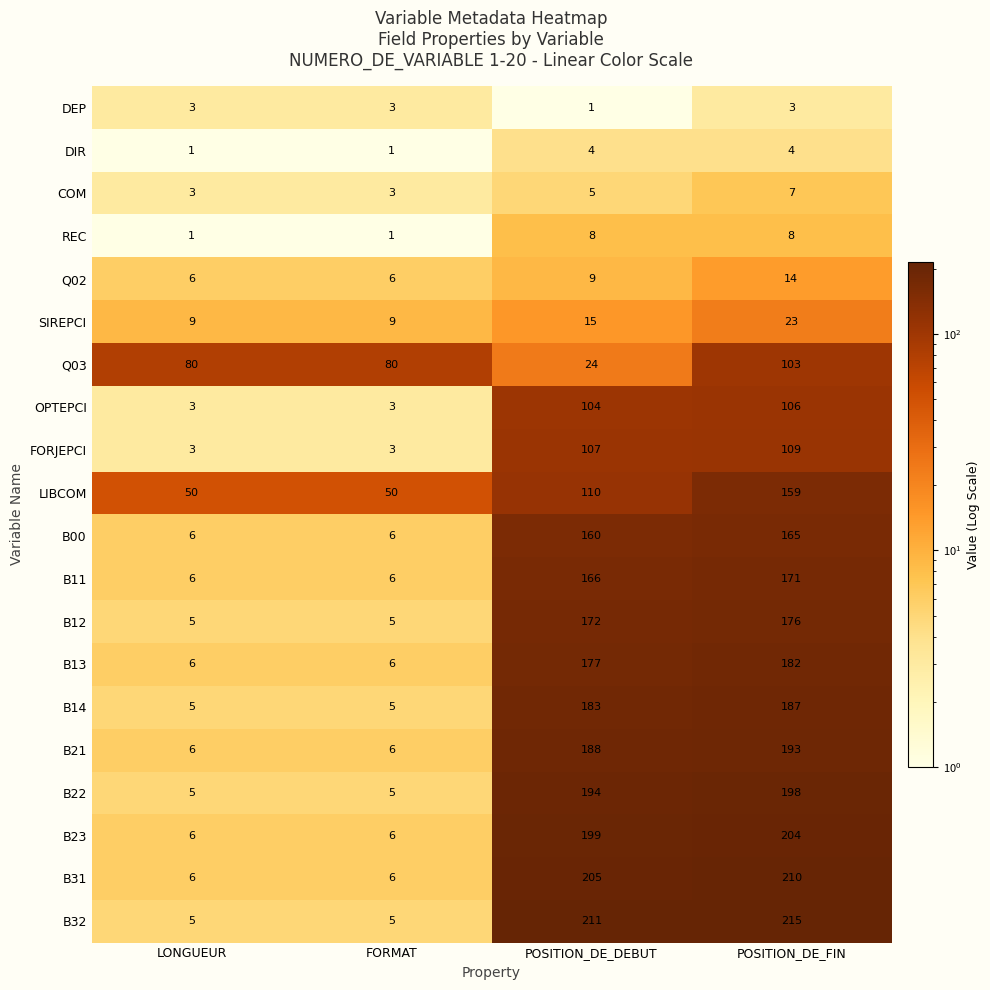

What is the total value across all series at FORMAT?

215